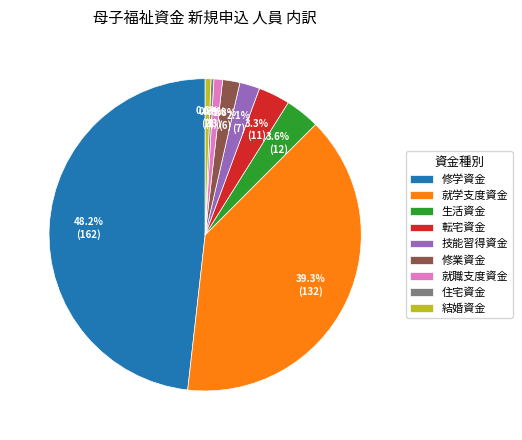

What percentage is the 結婚資金 slice, to the nearest percent?

1%